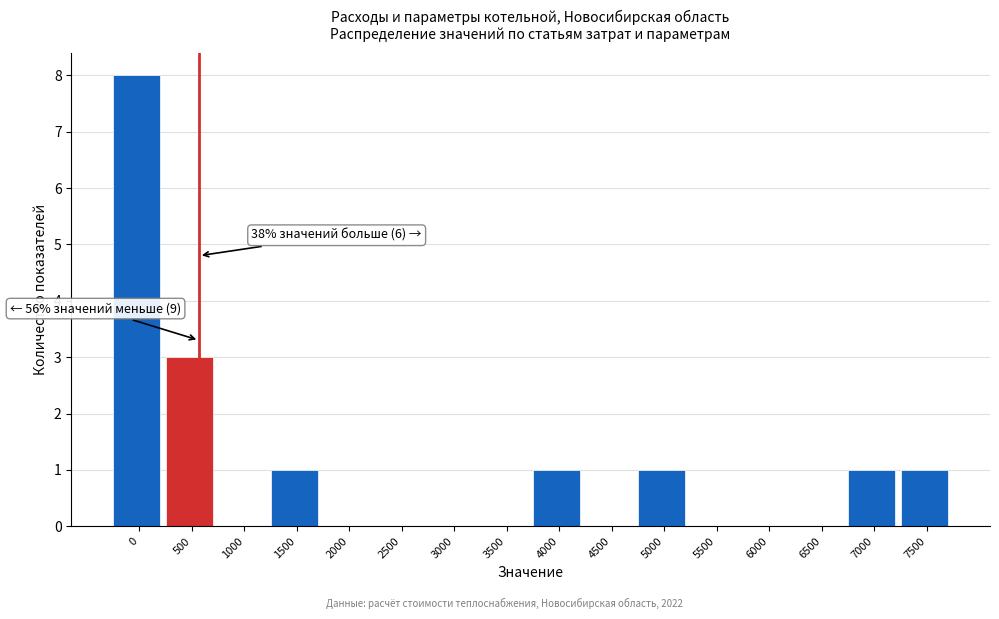

Reading left to right, list all the values displayed in this chart.

0=8	500=3	1000=0	1500=1	2000=0	2500=0	3000=0	3500=0	4000=1	4500=0	5000=1	5500=0	6000=0	6500=0	7000=1	7500=1